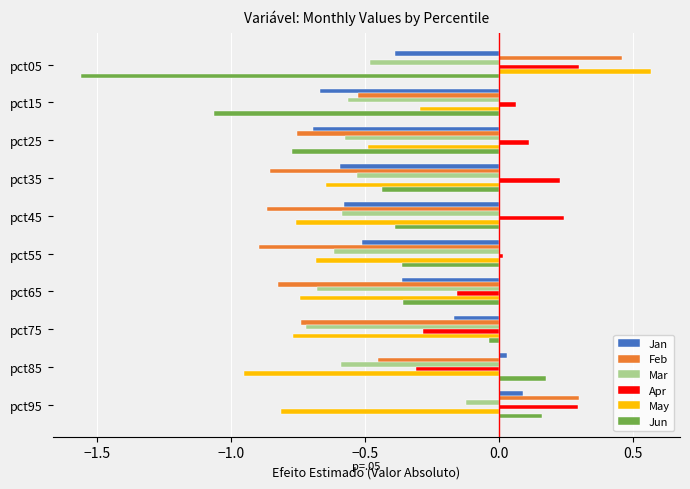

What is the difference between the highest and lowest values at pct35?

1.1